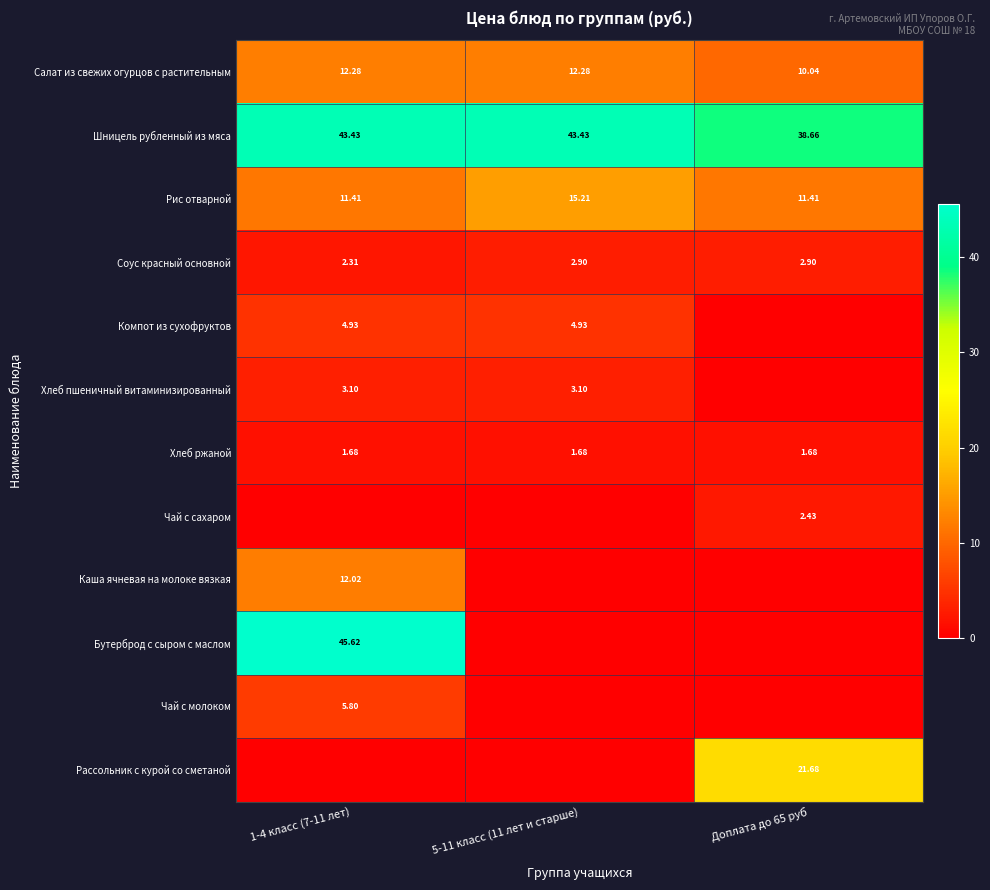

What is the sum of the Рис отварной values at Доплата до 65 руб and 5-11 класс (11 лет и старше)?

26.6